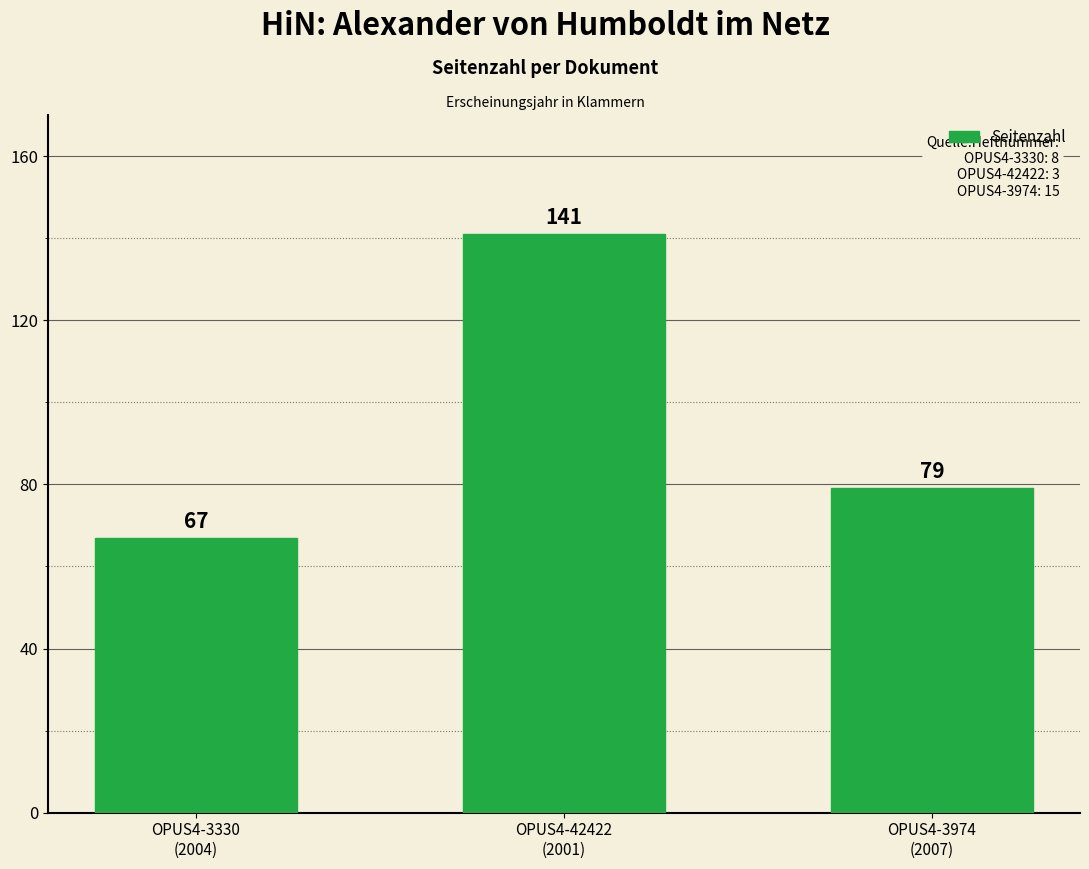

How many distinct data groups are displayed?

1